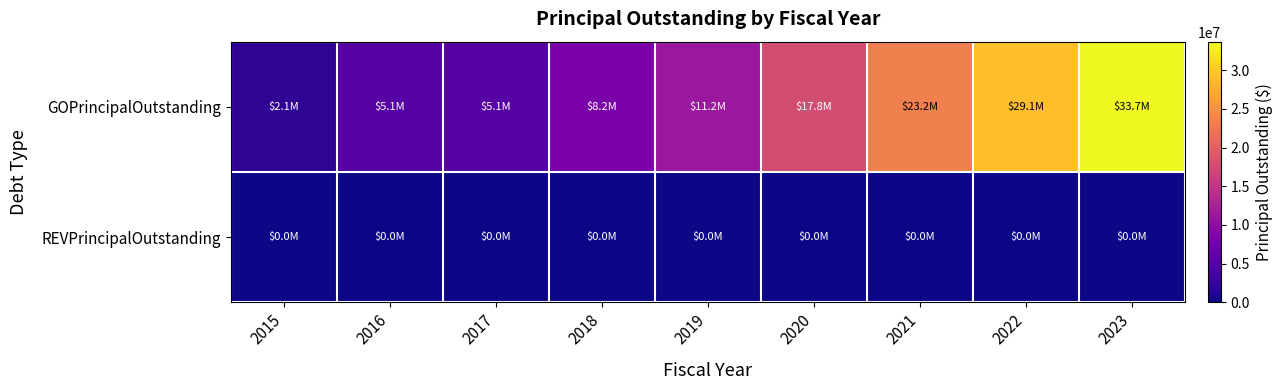

Reading right to left, transcribe all the data shown in this chart.

GOPrincipalOutstanding: 2023=33705000	2022=29095000	2021=23175000	2020=17770000	2019=11225000	2018=8165000	2017=5100000	2016=5100000	2015=2100000
REVPrincipalOutstanding: 2023=0	2022=0	2021=0	2020=0	2019=0	2018=0	2017=0	2016=0	2015=0